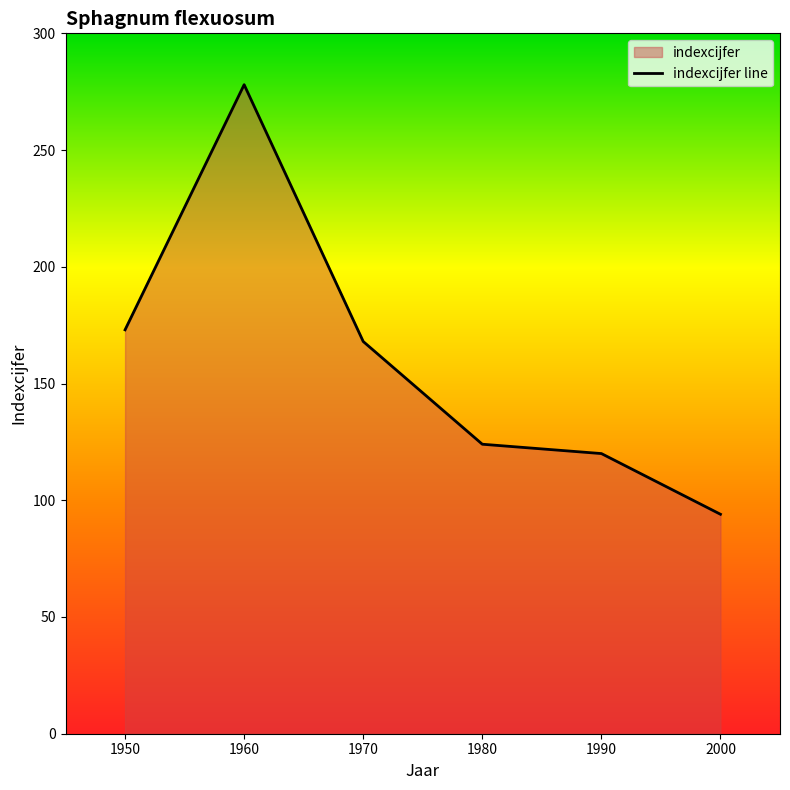

At which category does the chart reach its minimum across all series?

2000